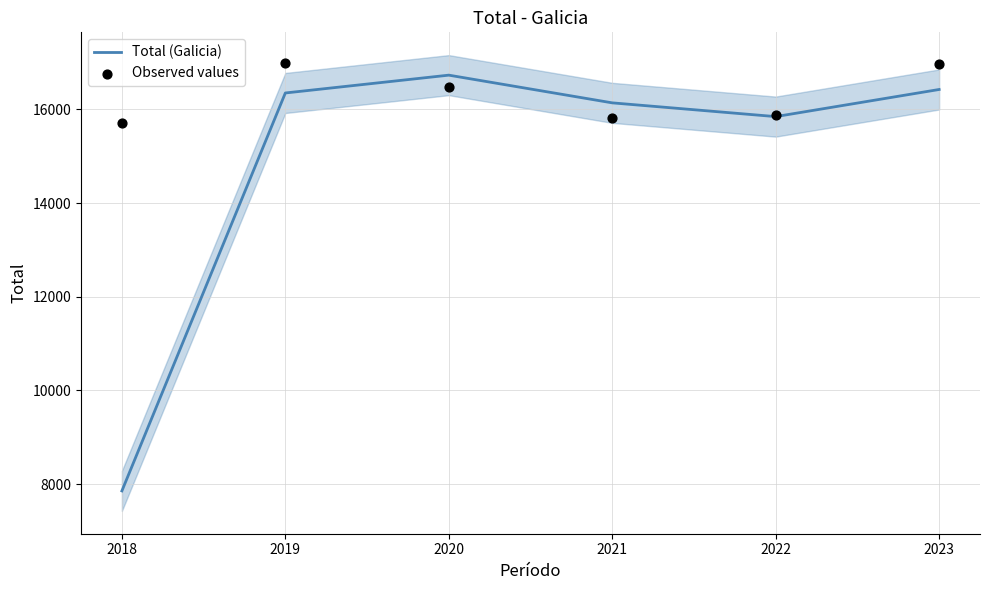

At which category is the sum across all series the highest?

2023